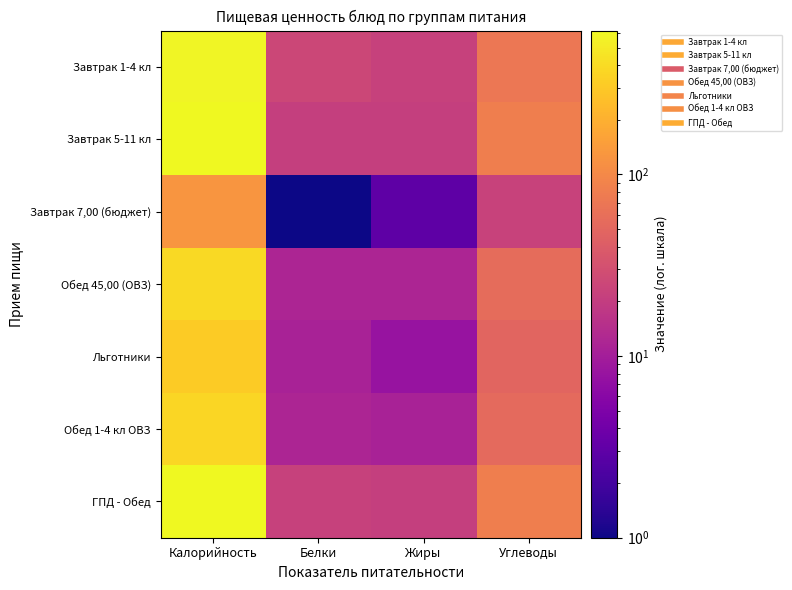

Reading left to right, transcribe all the data shown in this chart.

Завтрак 1-4 кл: Калорийность=585	Белки=25	Жиры=22	Углеводы=71
Завтрак 5-11 кл: Калорийность=608	Белки=21	Жиры=21	Углеводы=83
Завтрак 7,00 (бюджет): Калорийность=126	Белки=1	Жиры=3	Углеводы=23
Обед 45,00 (ОВЗ): Калорийность=394	Белки=12	Жиры=12	Углеводы=56
Льготники: Калорийность=308	Белки=11	Жиры=8	Углеводы=48
Обед 1-4 кл ОВЗ: Калорийность=371	Белки=12	Жиры=11	Углеводы=53
ГПД - Обед: Калорийность=620	Белки=22	Жиры=21	Углеводы=82